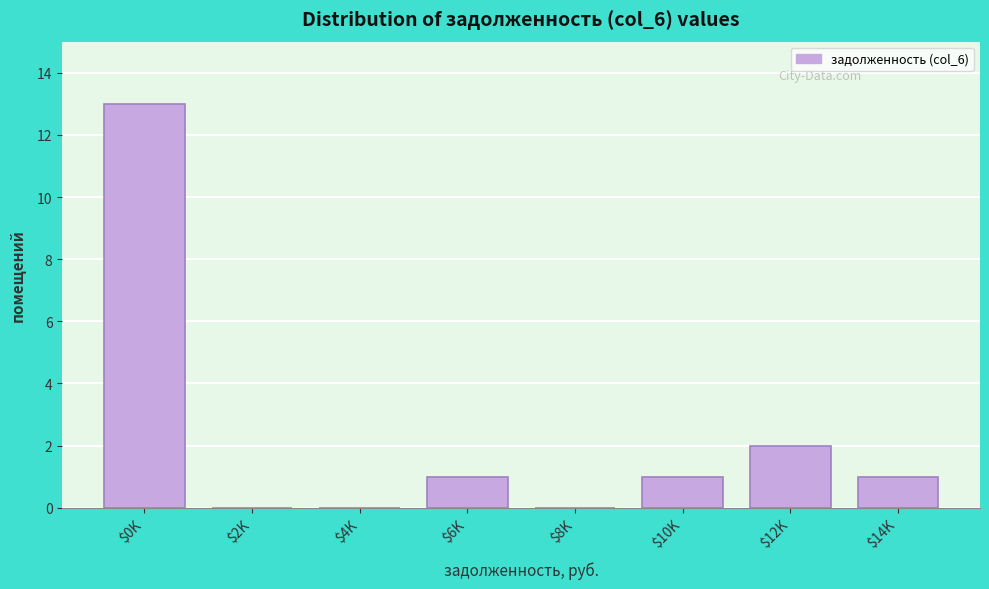

What is the greatest value displayed?

13